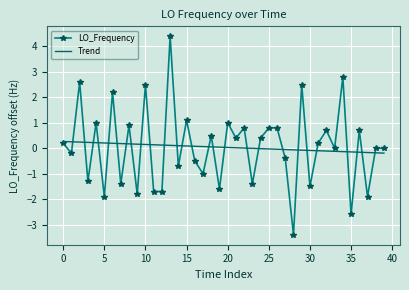

What is the maximum value shown in the chart?

4.4